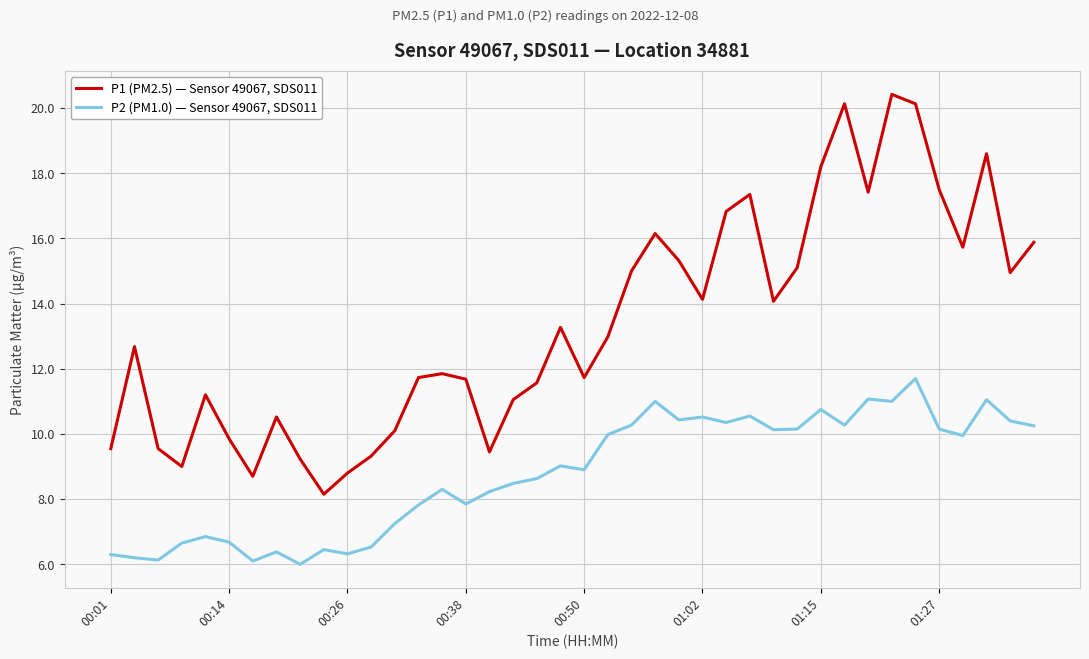

Which series has the largest total across all categories?

P1 (PM2.5) — Sensor 49067, SDS011